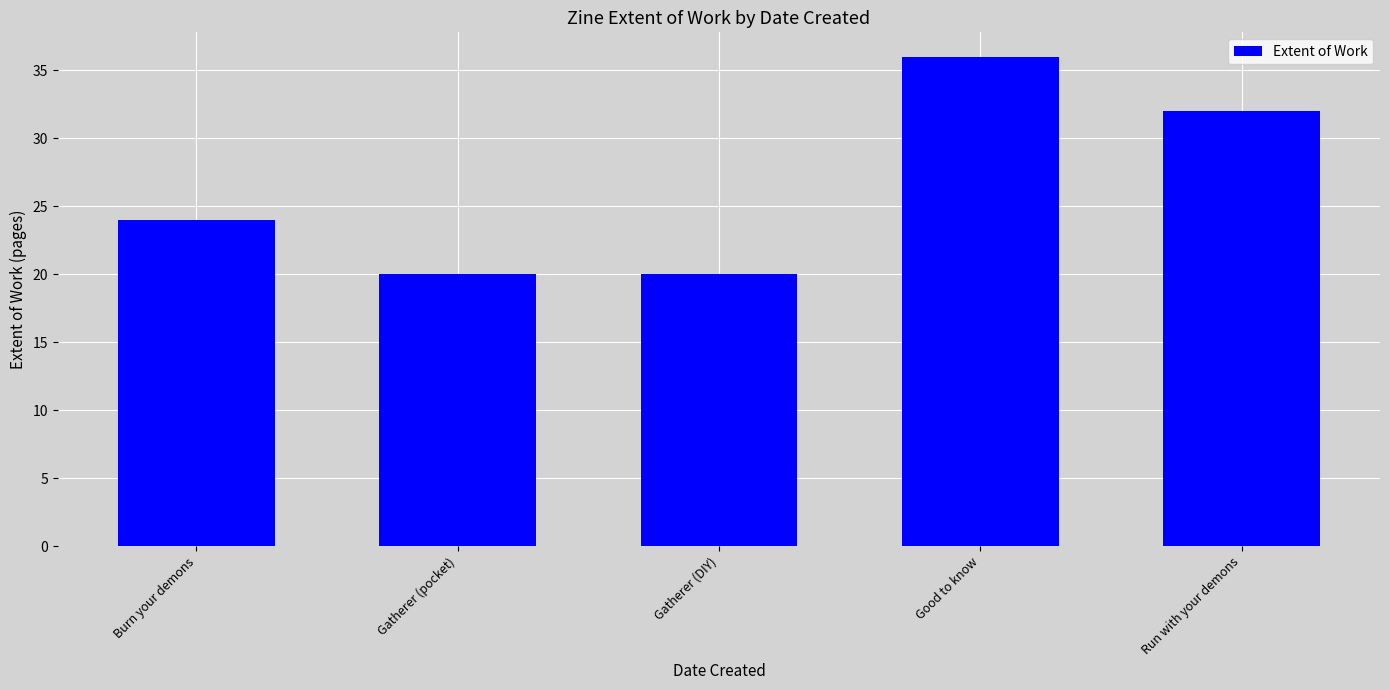

Is it true that the value at Gatherer (DIY) is 28?

False